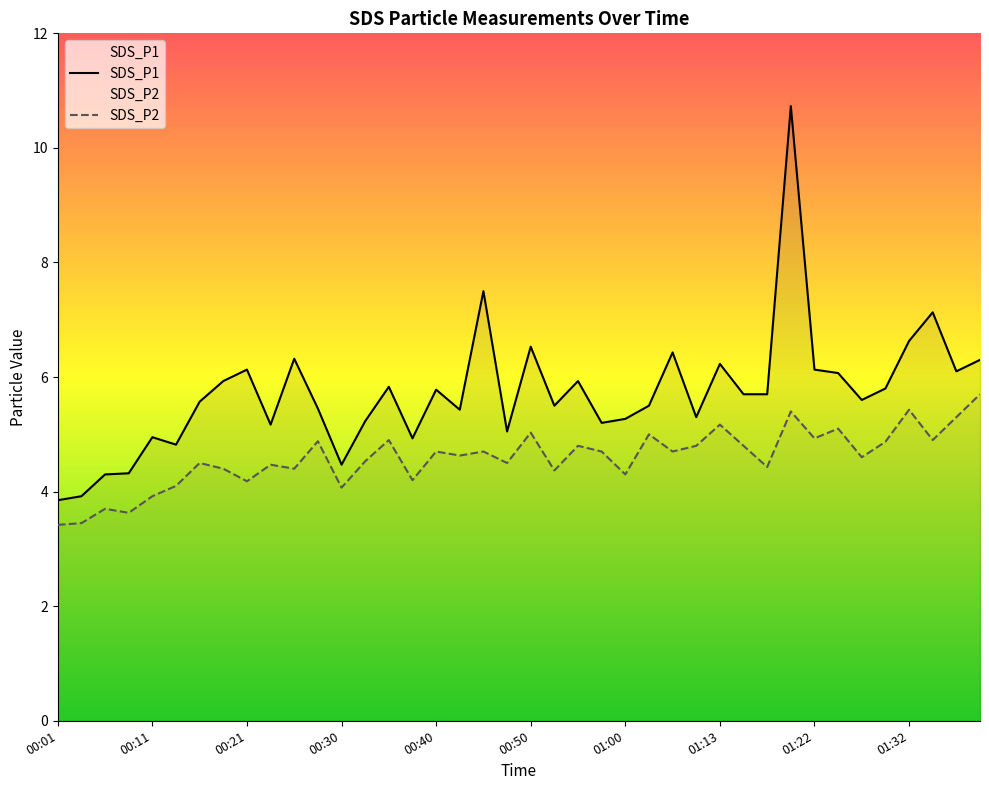

In SDS_P2, how many points are higher than both neighbors (excluding endpoints)?

14